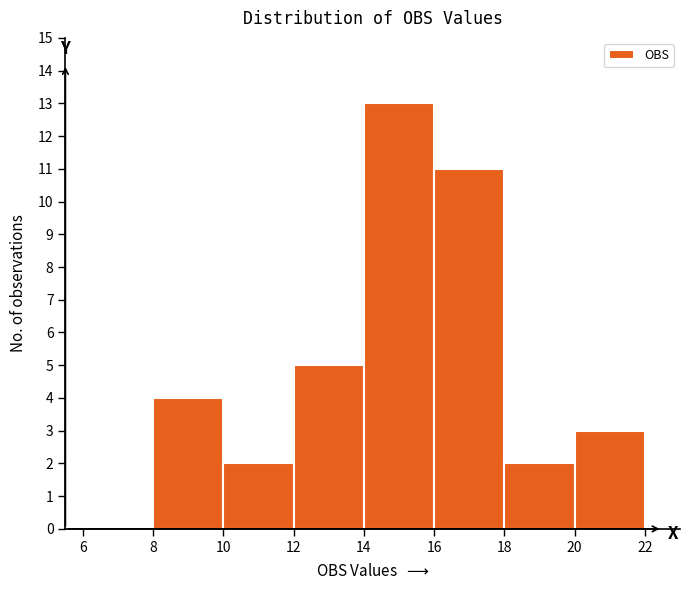

Reading left to right, list every bar in this chart as the range it spans on the x-axis followed by its height. The values are not printed on the chart, so give them approximately, as read against the axis.

6 to 8: 0
8 to 10: 4
10 to 12: 2
12 to 14: 5
14 to 16: 13
16 to 18: 11
18 to 20: 2
20 to 22: 3